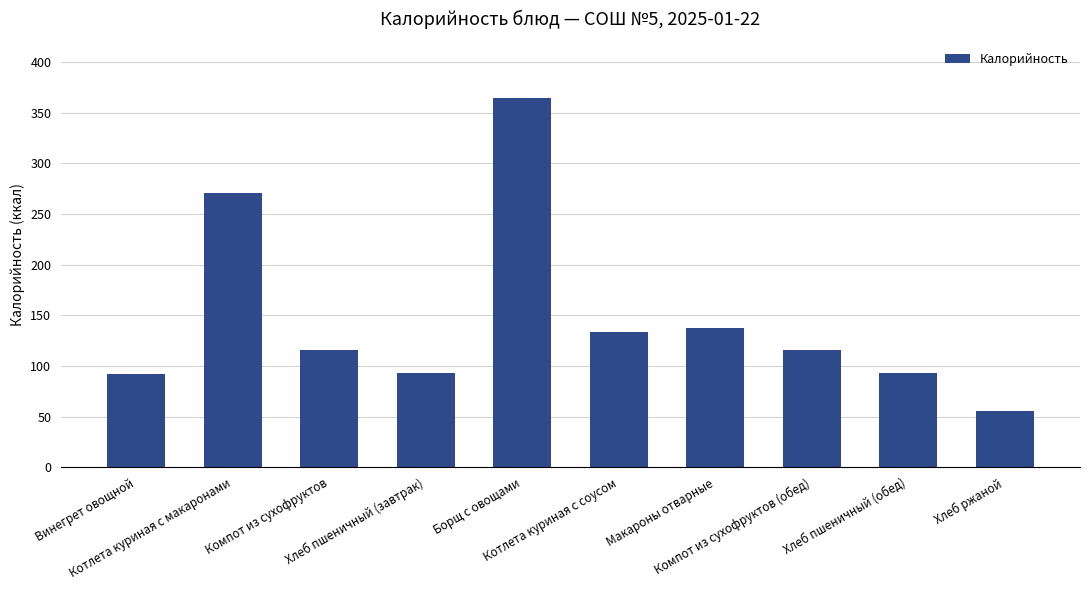

Which category has the highest value across all series?

Борщ с овощами